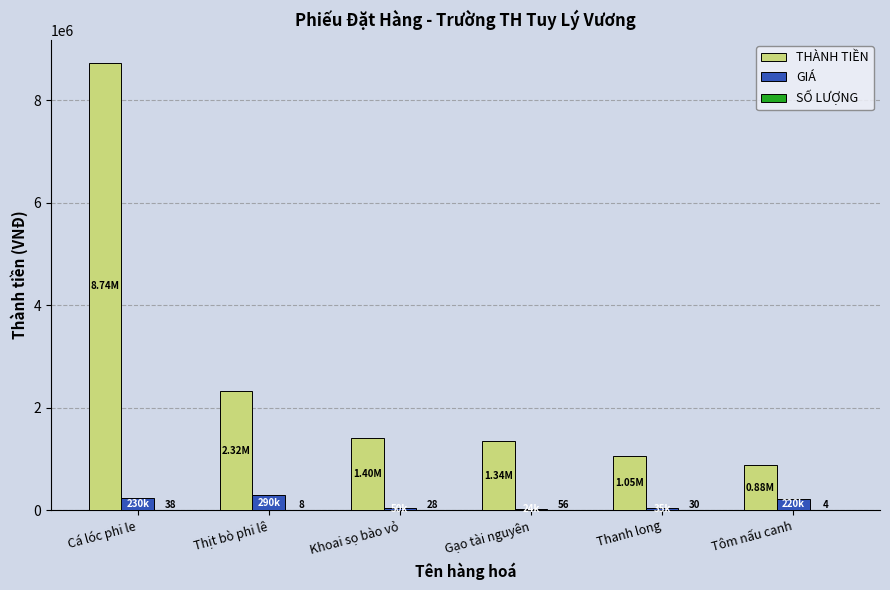

What is the total value across all series at Tôm nấu canh?

1102504